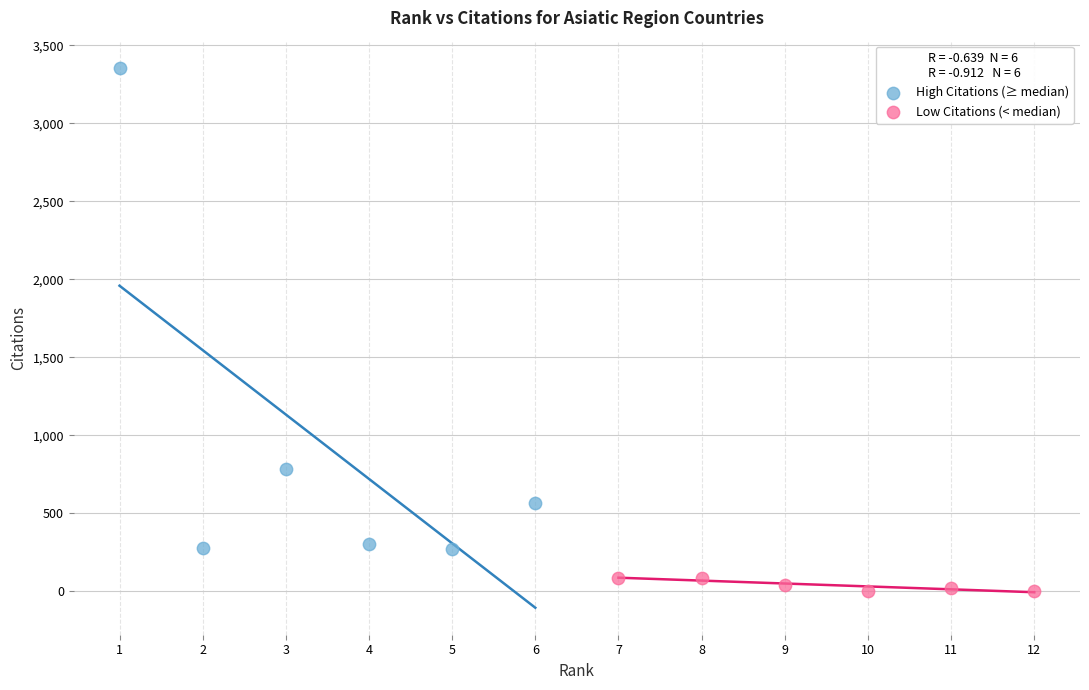

Which series has the largest Y range (max minus min)?

High Citations (≥ median)